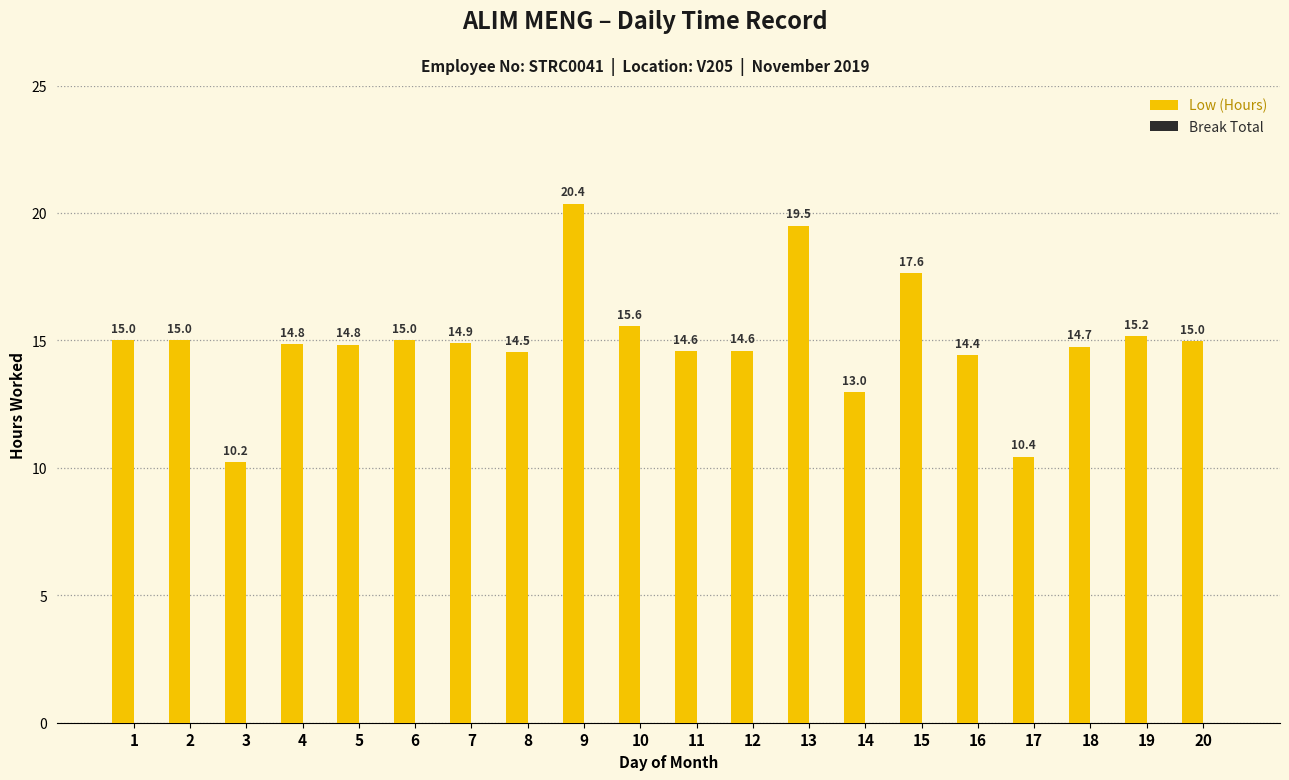

What is the value of the 7th bar from the left?

14.9